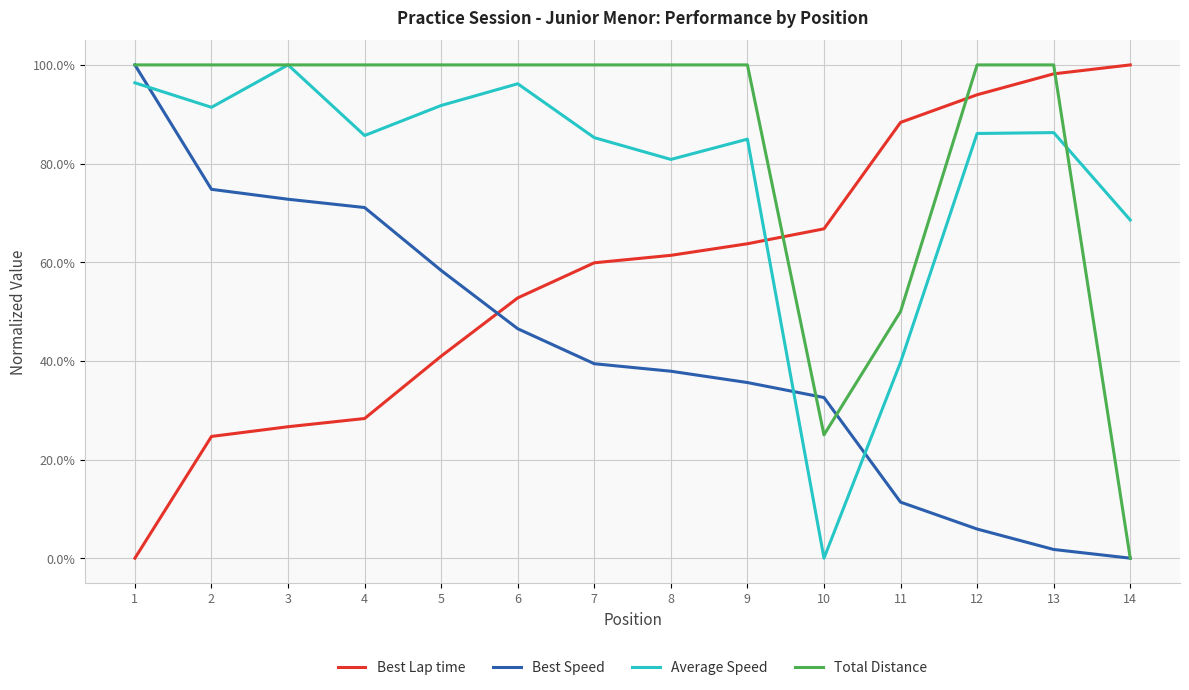

List the labels in order of Best Lap time value, largest first.

14, 13, 12, 11, 10, 9, 8, 7, 6, 5, 4, 3, 2, 1